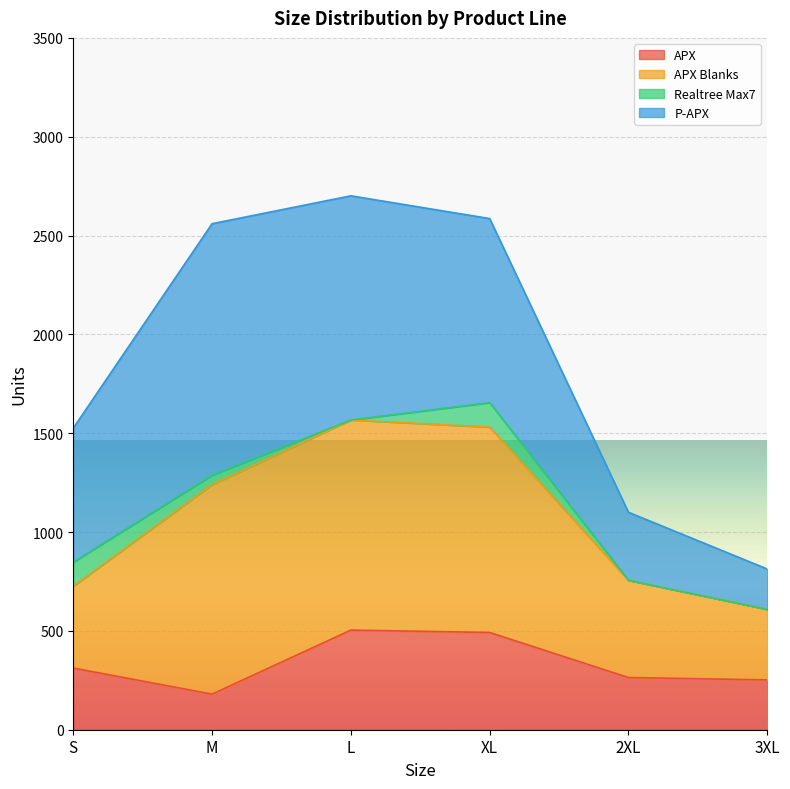

What is the average value of the APX Blanks series?

738